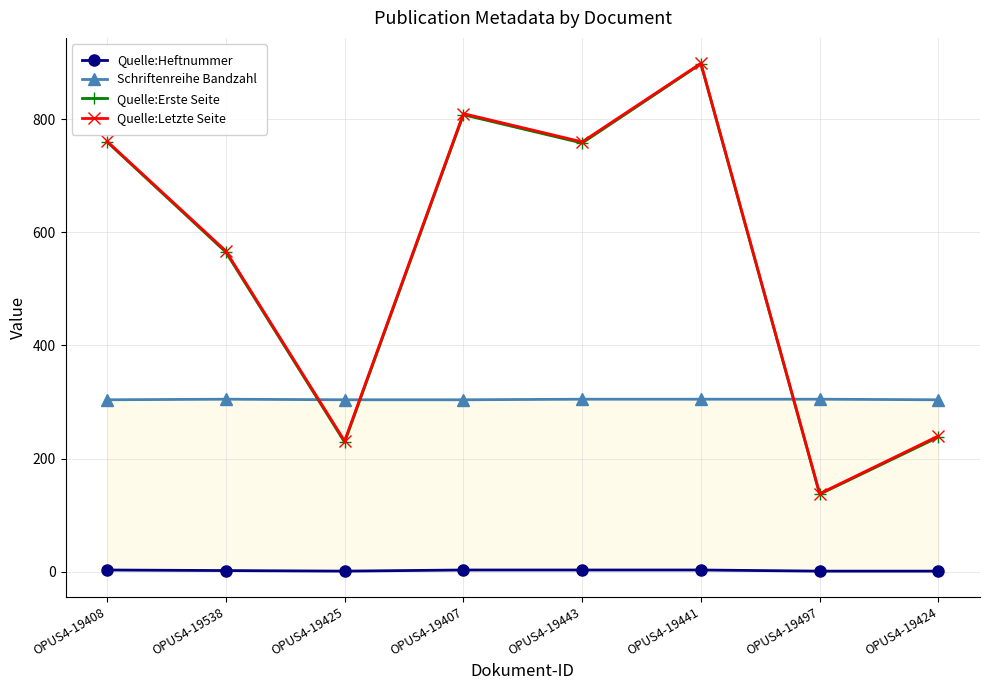

What is the maximum value for Quelle:Heftnummer?

3